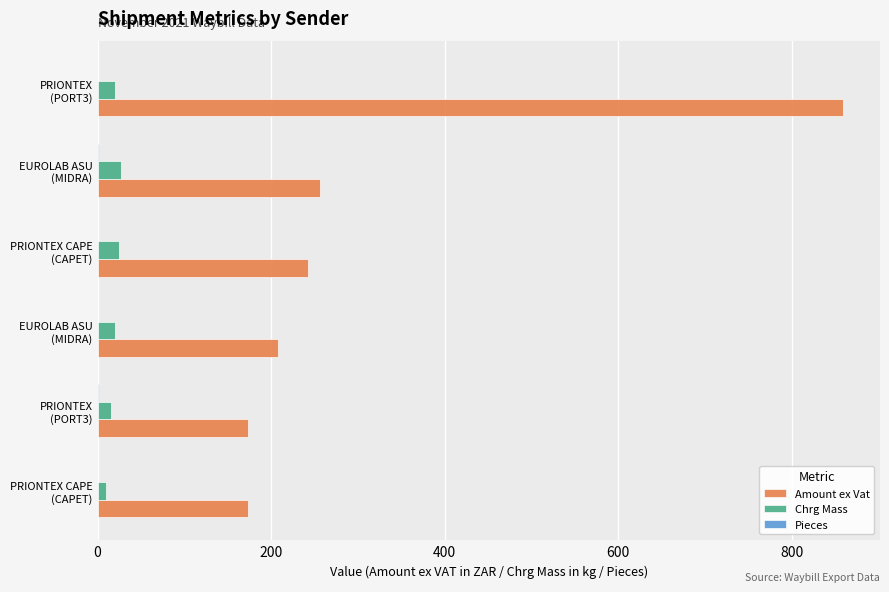

How many distinct data groups are displayed?

3